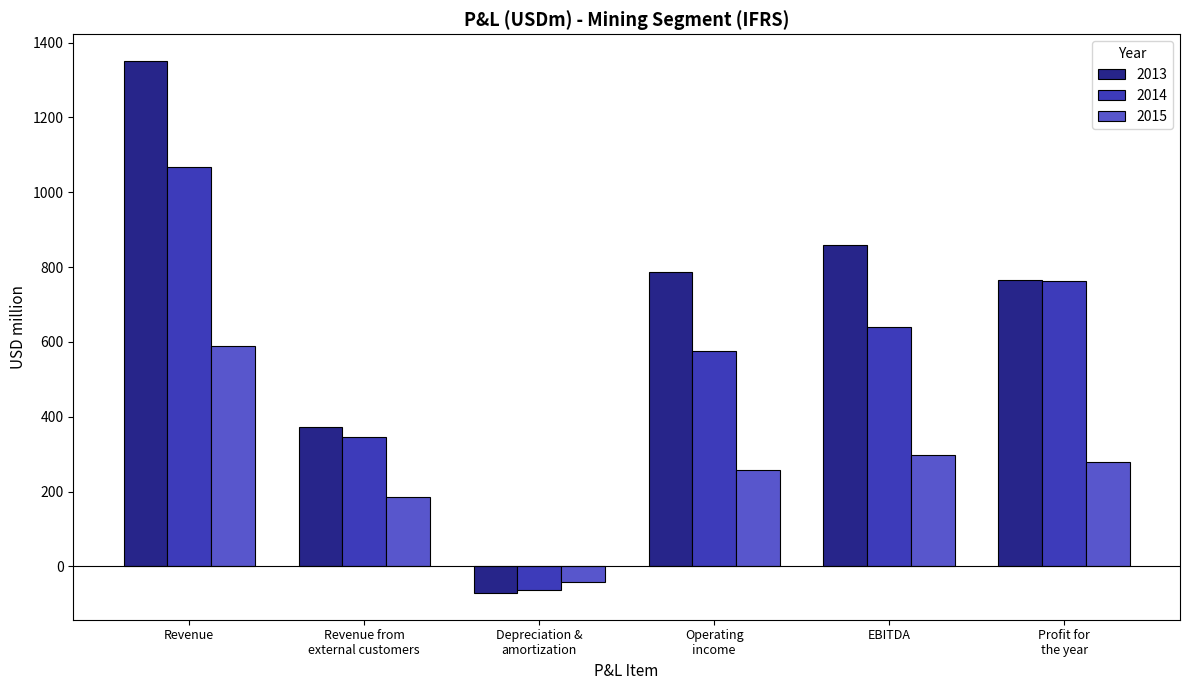

Is it true that 2014 equals 763.0 at Profit for
the year?

True